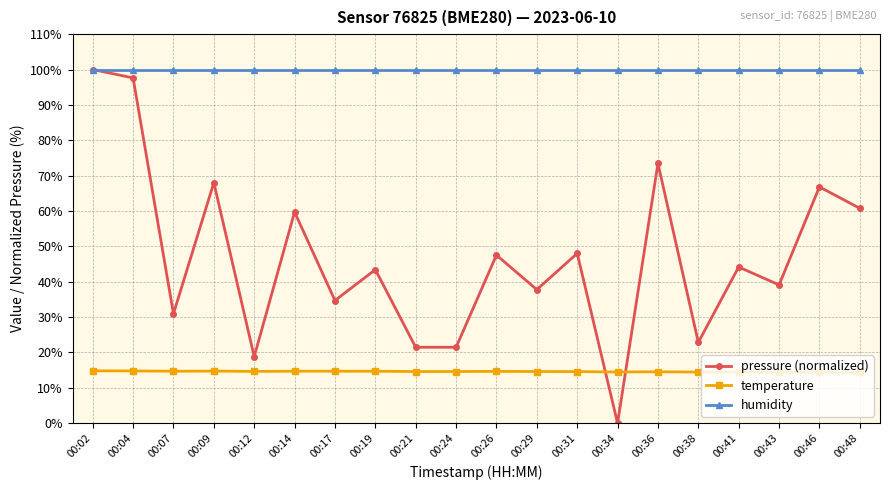

Which series ends up on top after the final intersection of temperature and pressure (normalized)?

pressure (normalized)